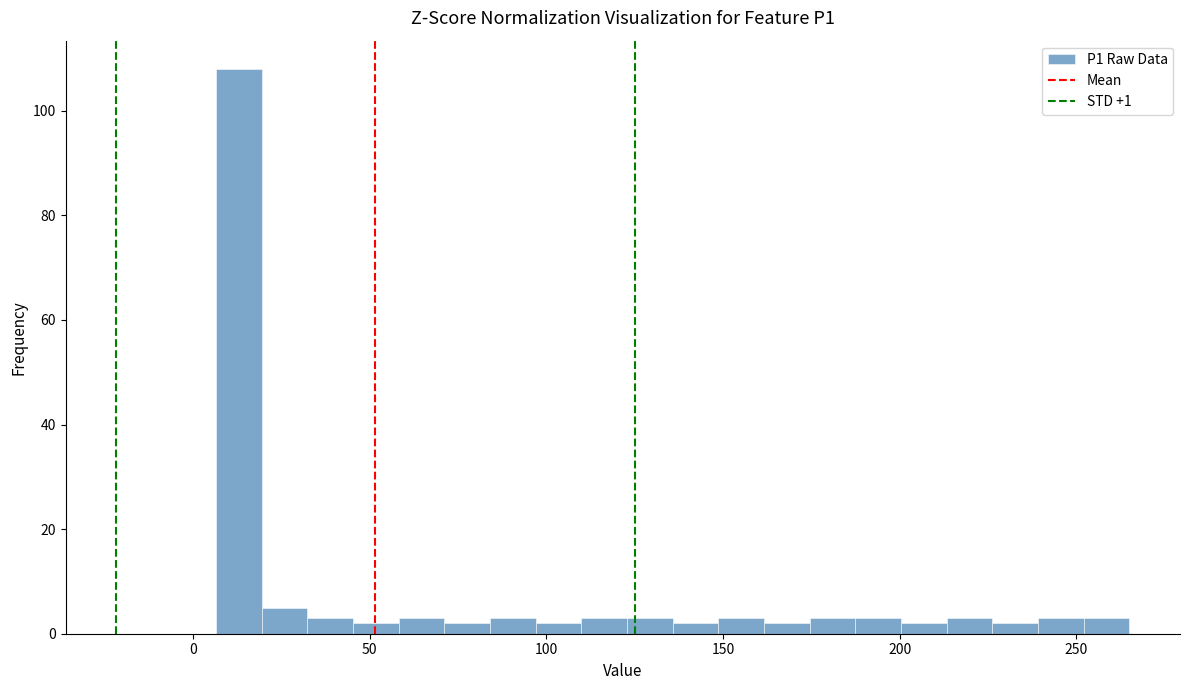

Read against the x-axis, roughly where is the centre of the tallest bar?

15